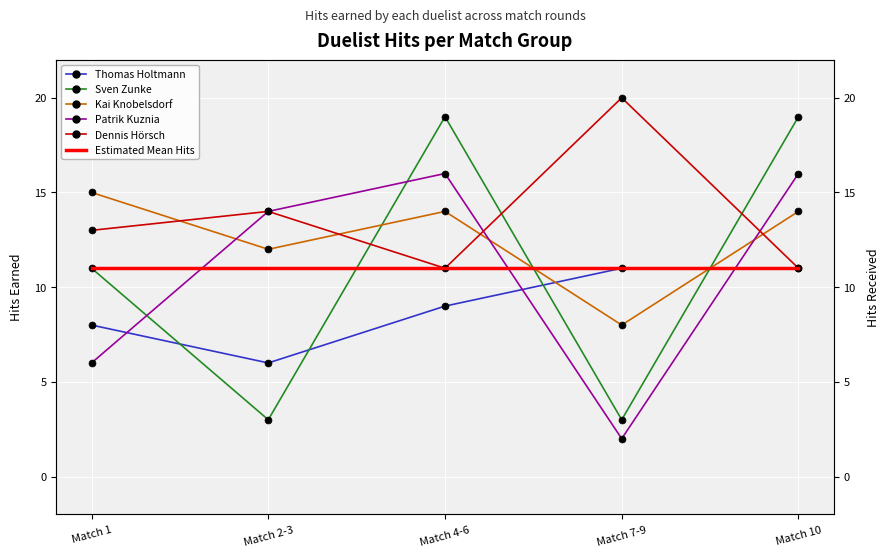

Where is the first local minimum for Dennis Hörsch?

Match 4-6